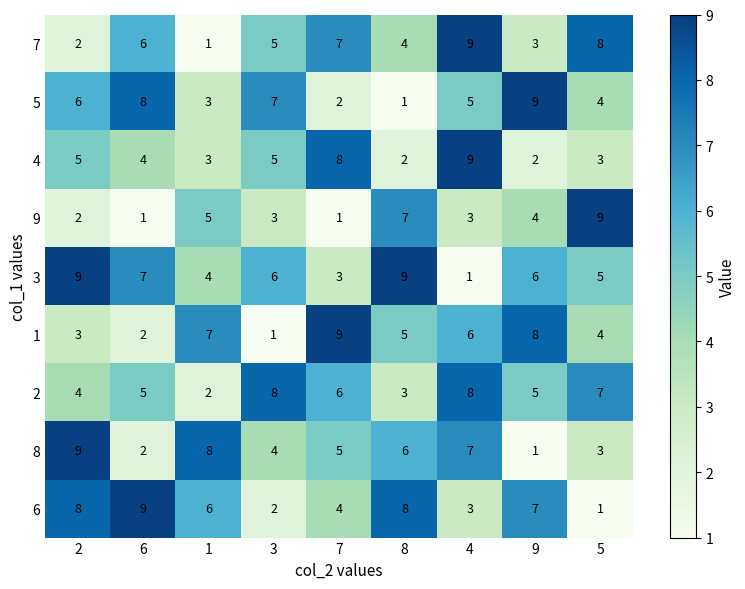

Which series changed the most between 6 and 1?

8